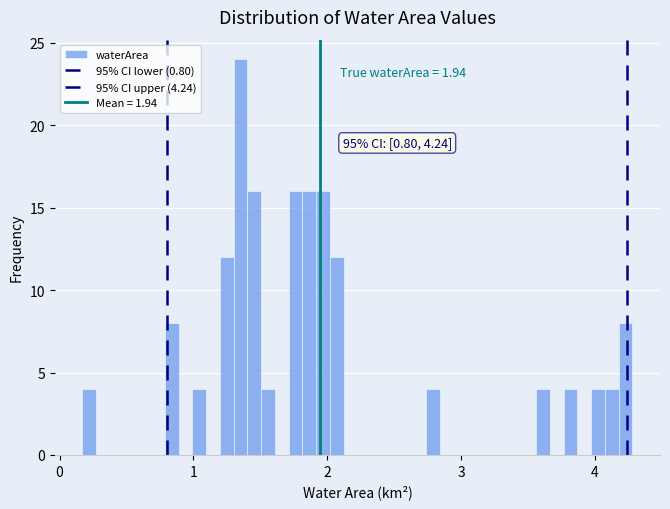

Read against the x-axis, roughly where is the centre of the tallest bar?

1.4